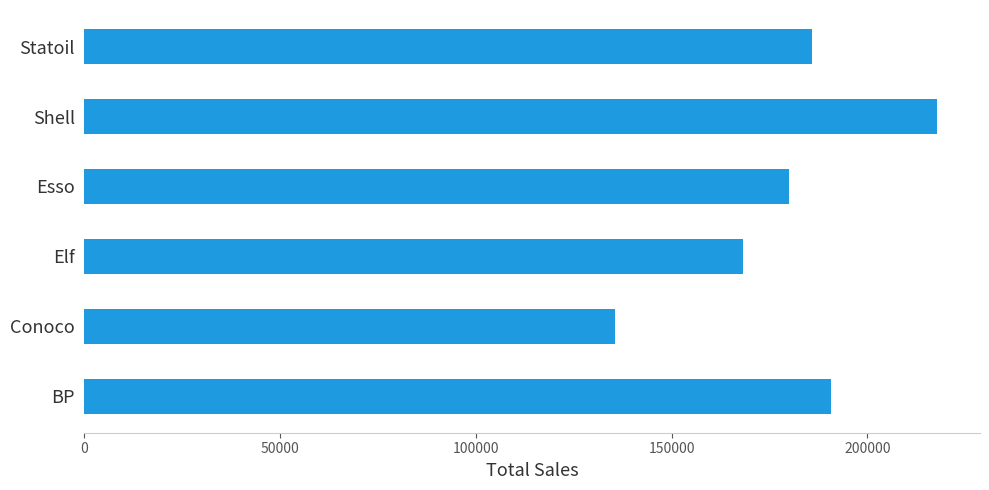

What is the average value?

179723